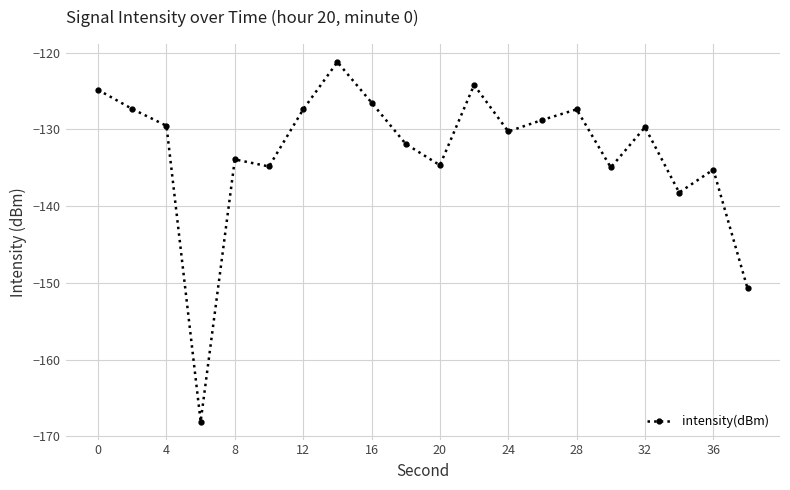

What is the smallest value displayed?

-168.1